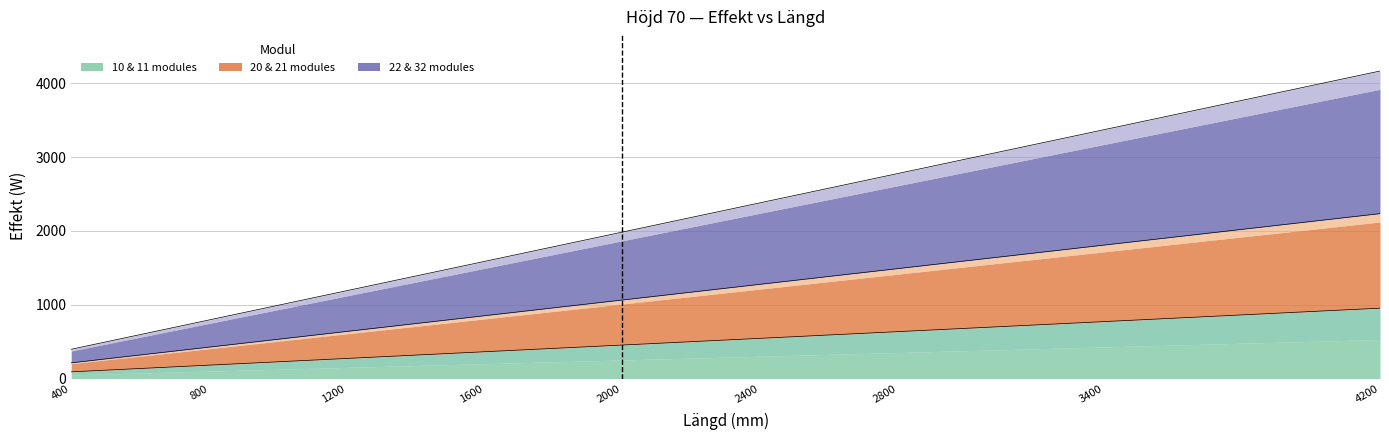

Reading left to right, extract all data points from this chart.

10: 212.8	266.0	319.2	372.4	425.6	478.8	532.0	585.2	638.4	691.6	744.8	798.0	851.2	904.4	957.6	1010.8	1064.0	1117.2	1170.4	1223.6	1276.8	1330.0	1383.2	1436.4	1489.6	1542.8	1596.0	1702.4	1808.8	1915.2	2021.6	2128.0	2234.4
11: 90.8	113.5	136.2	158.9	181.6	204.3	227.0	249.7	272.4	295.1	317.8	340.5	363.2	385.9	408.6	431.3	454.0	476.7	499.4	522.1	544.8	567.5	590.2	612.9	635.6	658.3	681.0	726.4	771.8	817.2	862.6	908.0	953.4
20: 396.8	496.0	595.2	694.4	793.6	892.8	992.0	1091.2	1190.4	1289.6	1388.8	1488.0	1587.2	1686.4	1785.6	1884.8	1984.0	2083.2	2182.4	2281.6	2380.8	2480.0	2579.2	2678.4	2777.6	2876.8	2976.0	3174.4	3372.8	3571.2	3769.6	3968.0	4166.4